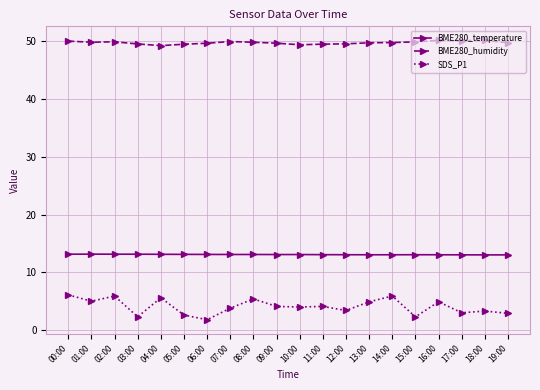

Between 14:00 and 17:00, which series saw the biggest shift?

SDS_P1